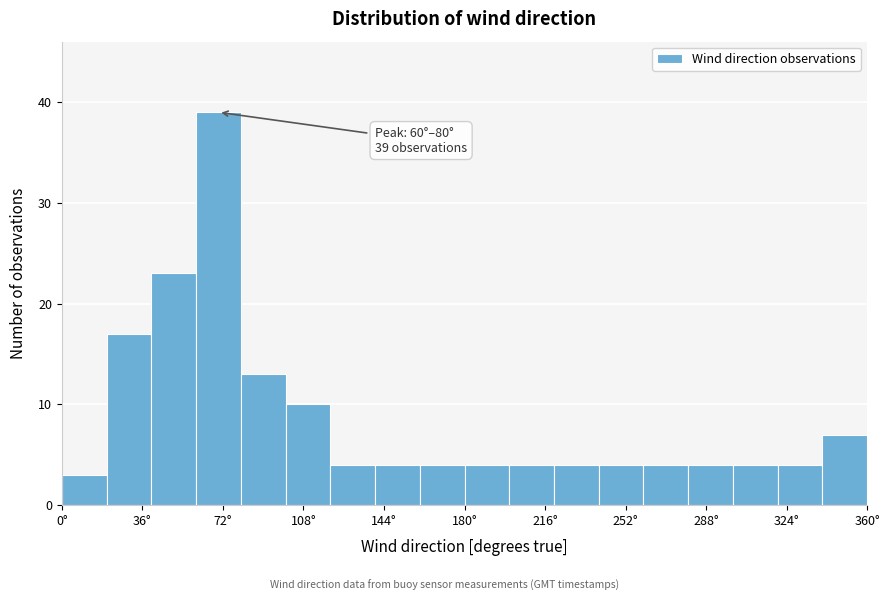

Over which range of the x-axis is the bar tallest?

60 to 80